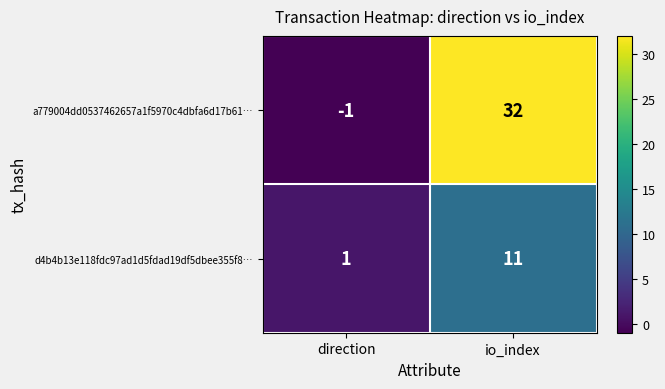

At which category is the sum across all series the highest?

io_index